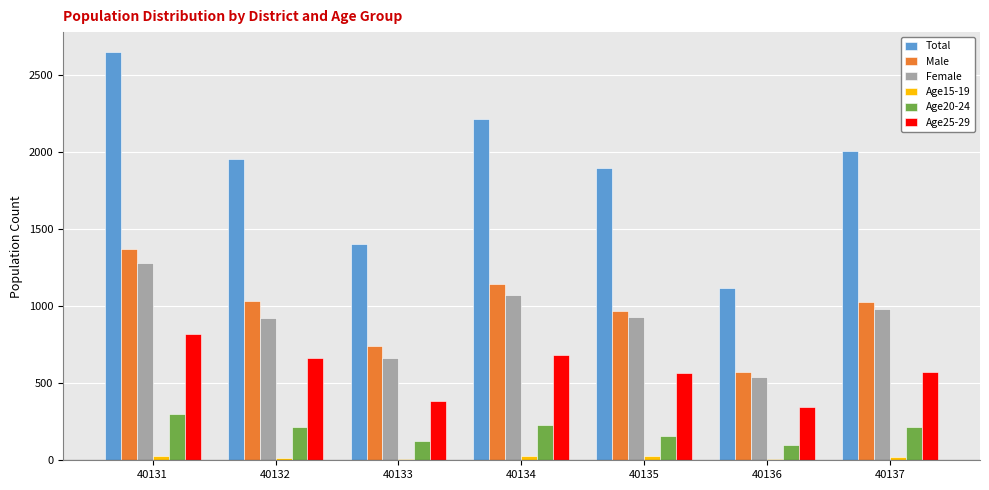

What is the highest value of the Female series?

1277